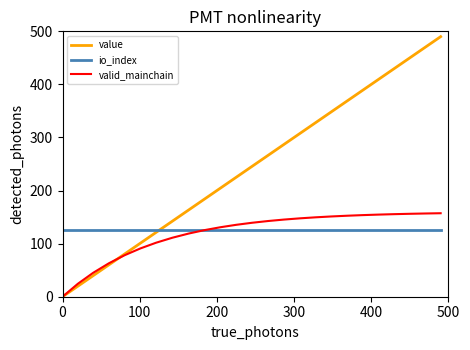

Does the chart have visible grid lines?

No